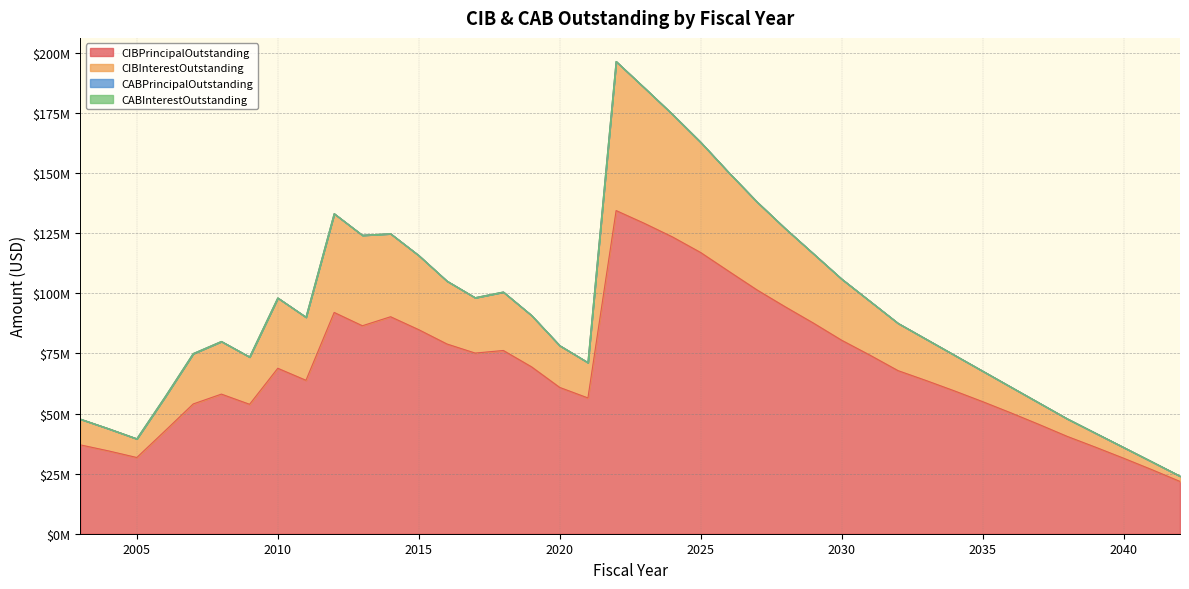

How many interior local peaks does the CIBInterestOutstanding series have?

6